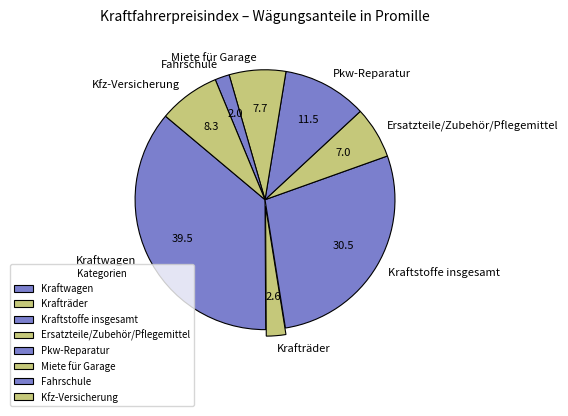

Rank the categories by value from highest to lowest.

Kraftwagen, Kraftstoffe insgesamt, Pkw-Reparatur, Kfz-Versicherung, Miete für Garage, Ersatzteile/Zubehör/Pflegemittel, Krafträder, Fahrschule